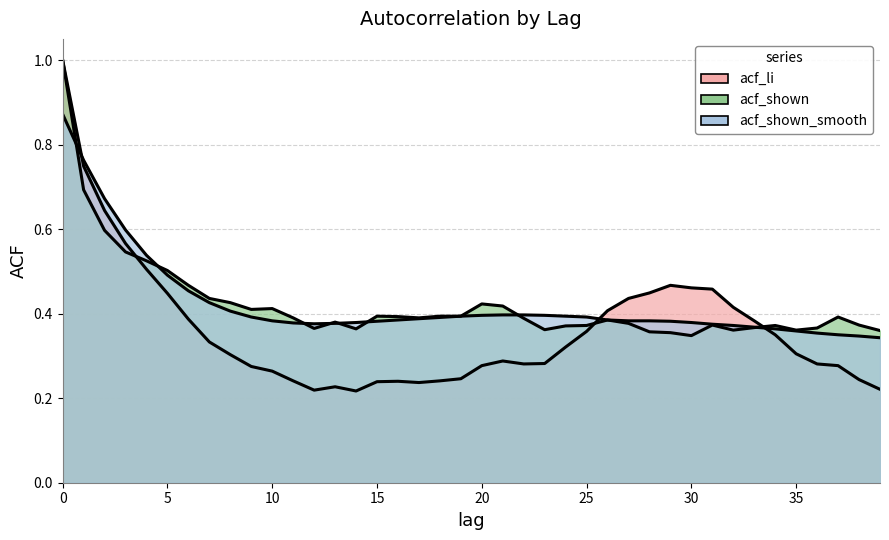

What is the sum of the acf_shown_smooth values at 0 and 6?

1.3